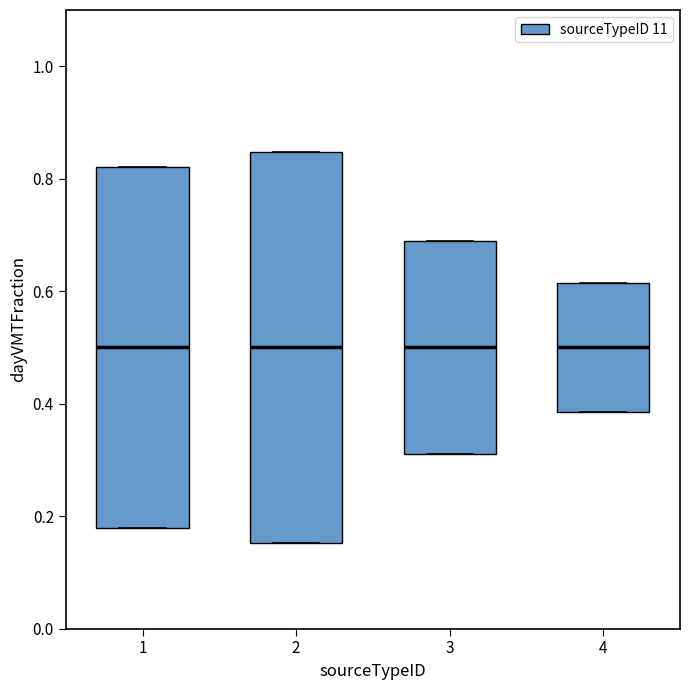

Which box is the tallest, from its lower edge to its upper edge?

2